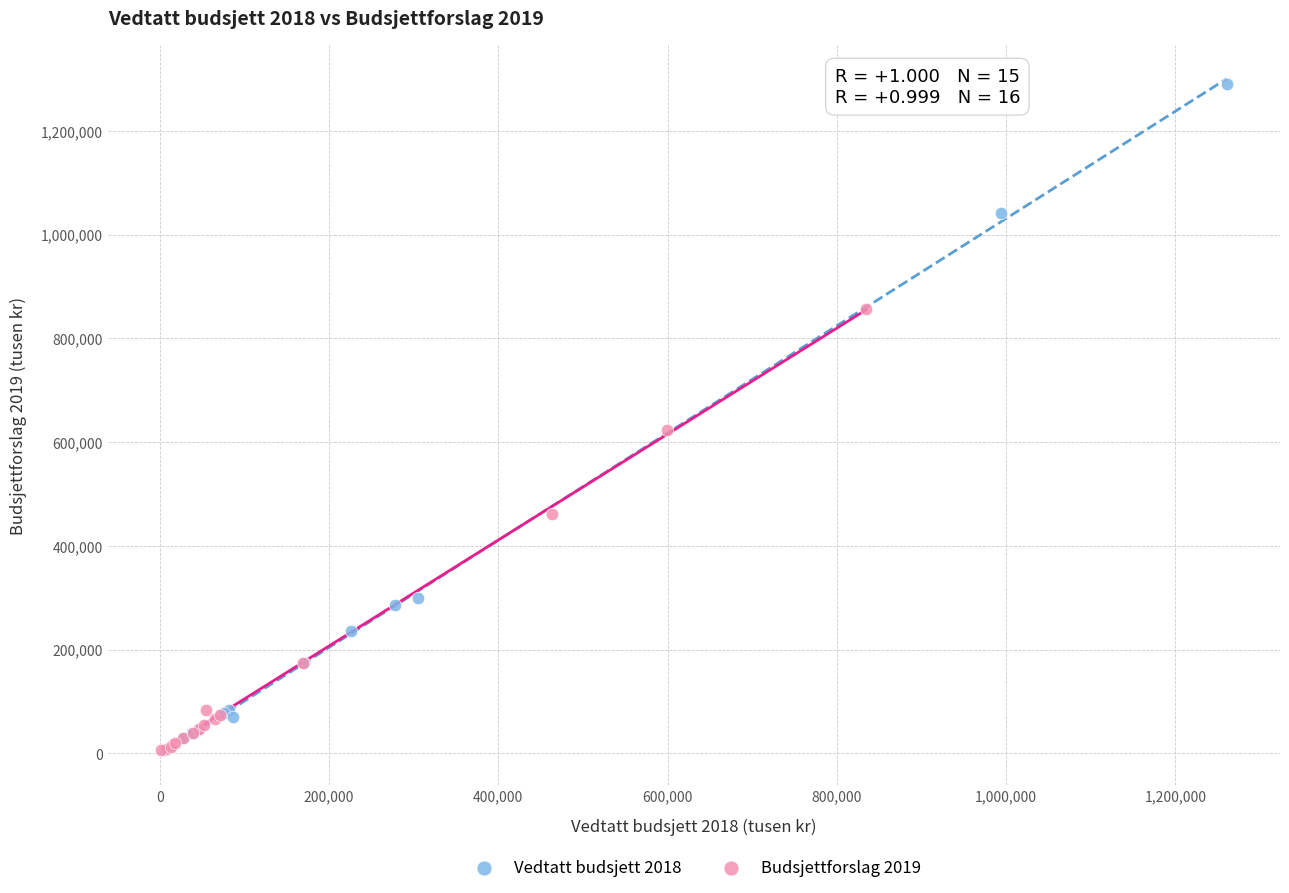

Which series reaches the maximum Y coordinate?

Vedtatt budsjett 2018